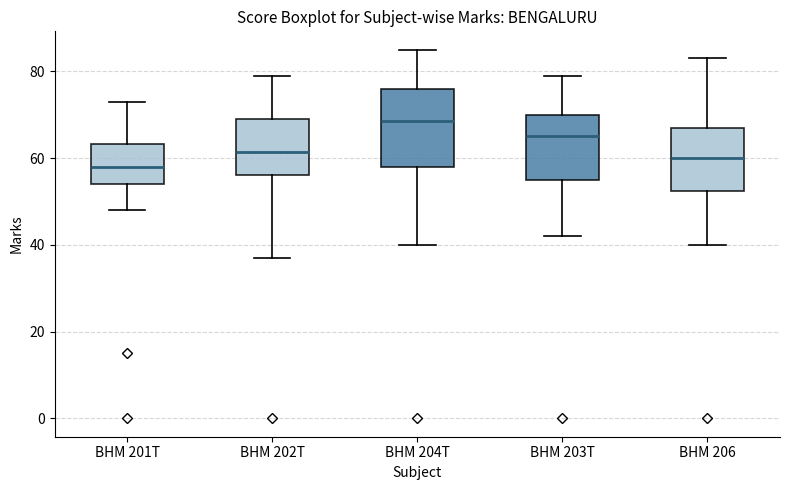

Comparing the boxes themselves (not the whiskers), which one is the tallest?

BHM 204T